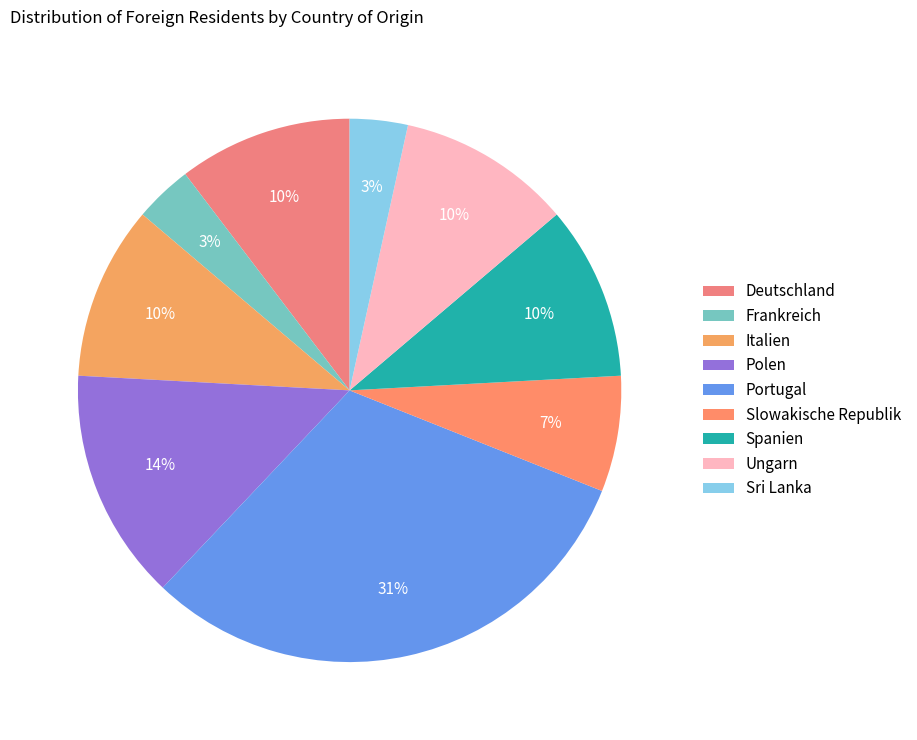

Is it true that Slowakische Republik is 7% of the pie?

True